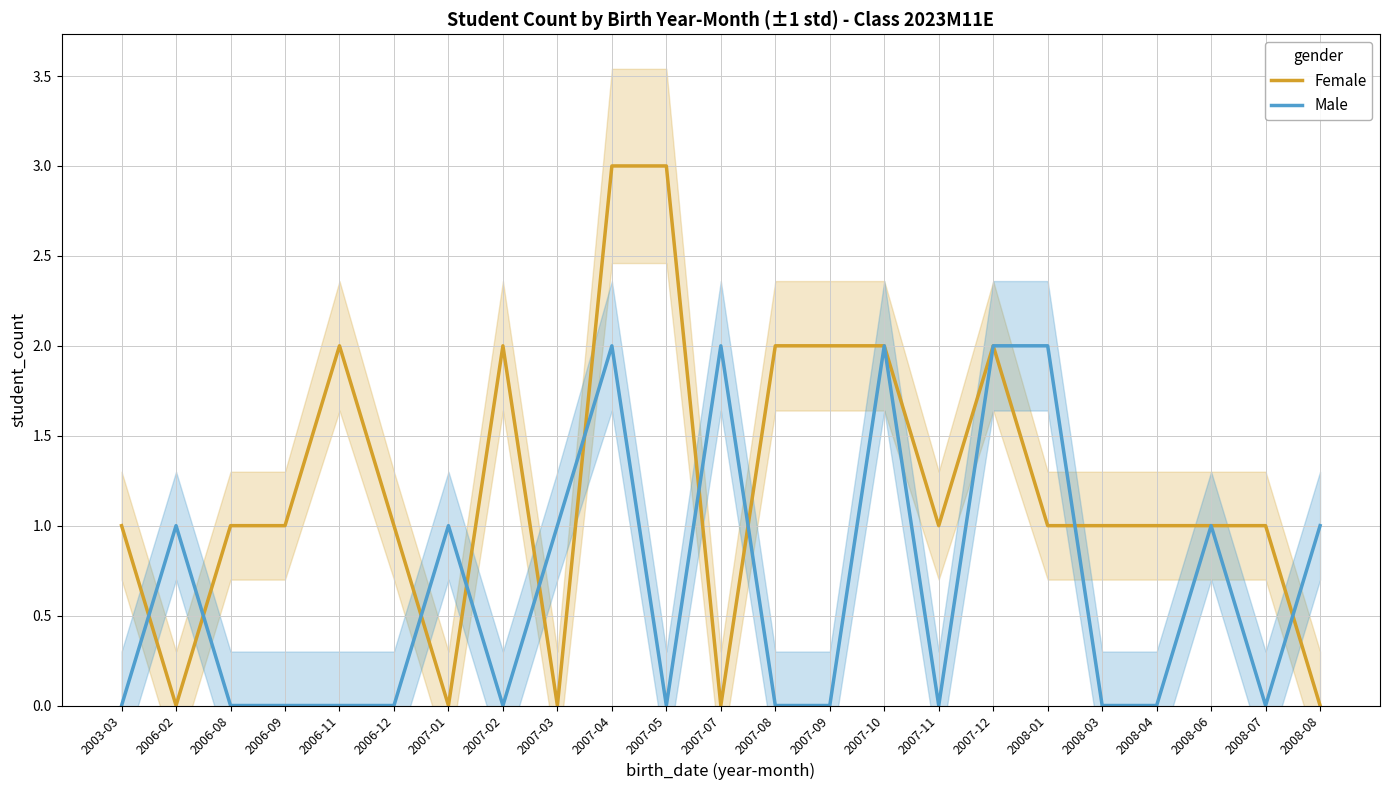

Between 2006-12 and 2008-01, which series saw the biggest shift?

Male